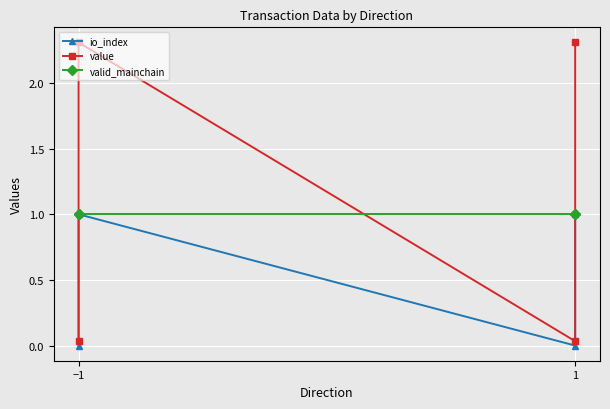

At which category does the chart reach its peak across all series?

−1